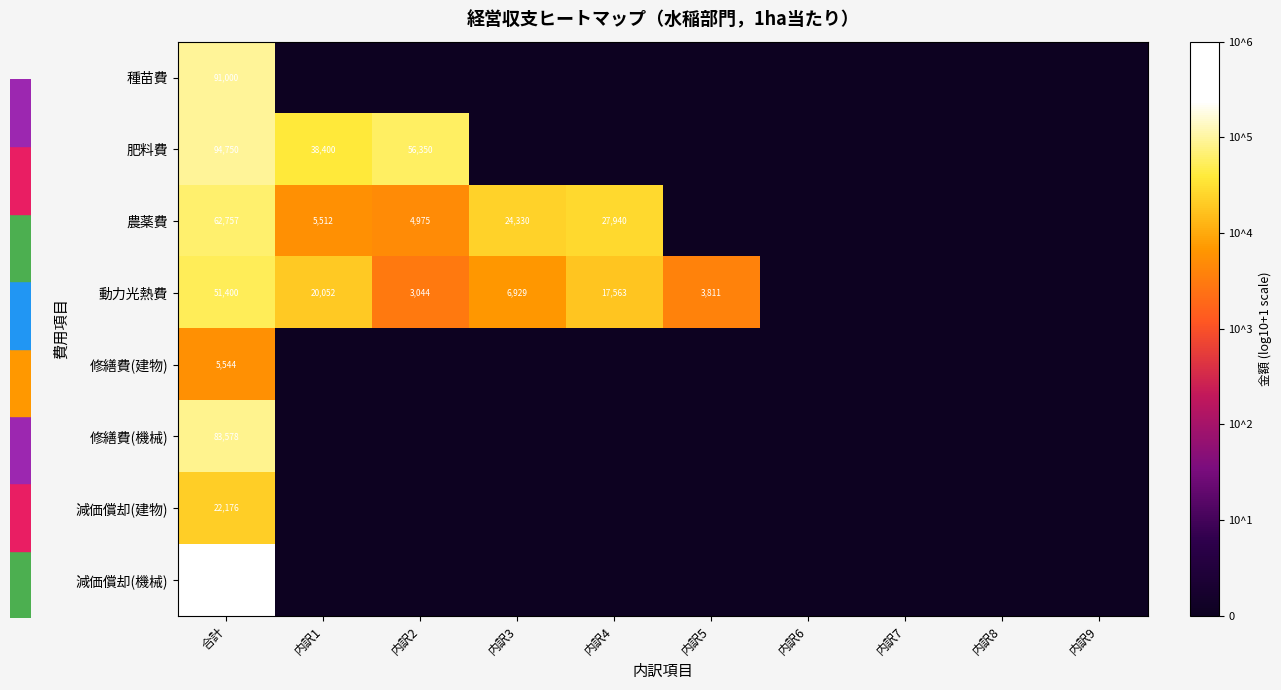

Rank the series at 合計 from lowest to highest value.

修繕費(建物), 減価償却(建物), 動力光熱費, 農薬費, 修繕費(機械), 種苗費, 肥料費, 減価償却(機械)